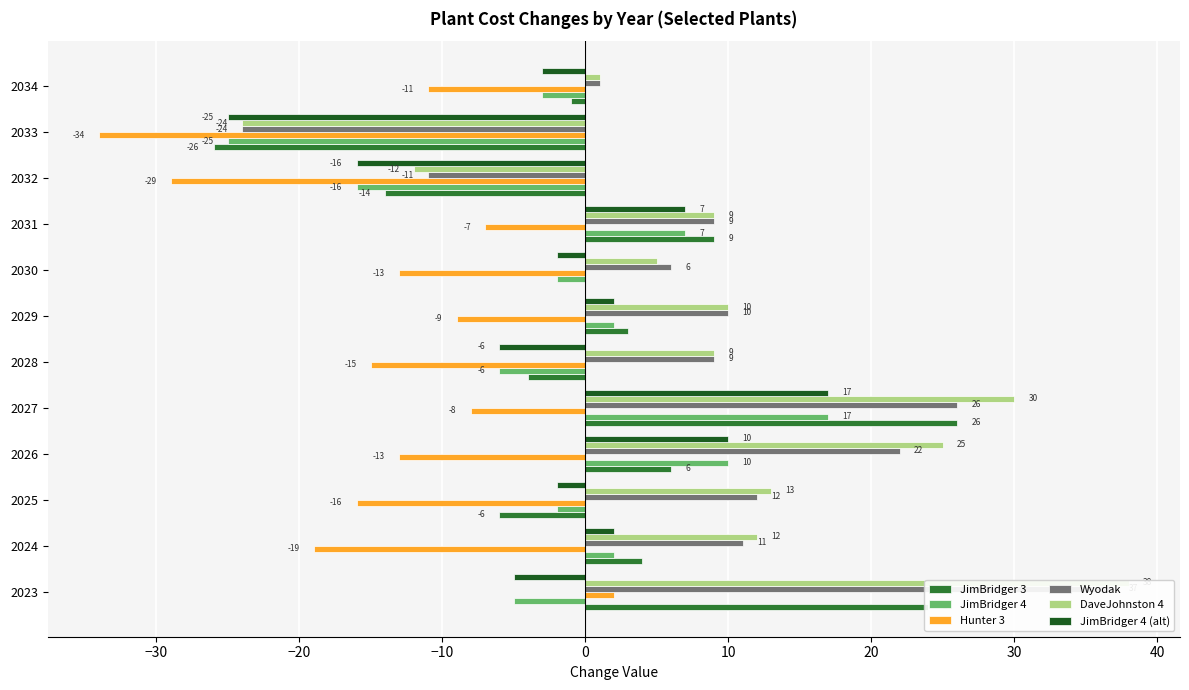

How many values in the Wyodak series are below 10?

6